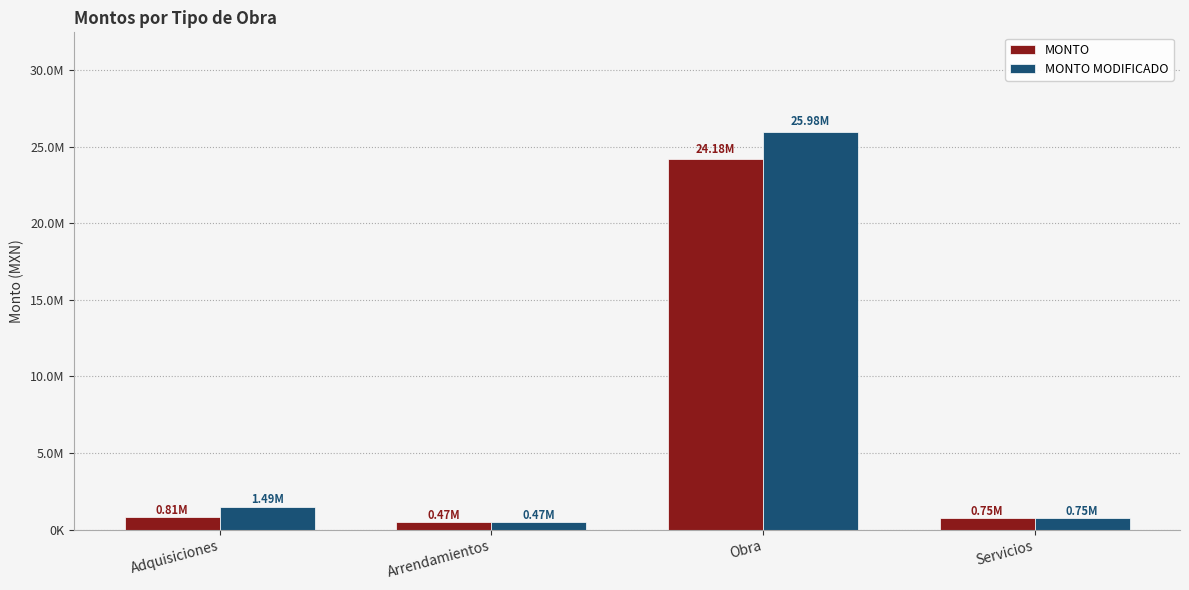

At which label does MONTO MODIFICADO reach its peak?

Obra